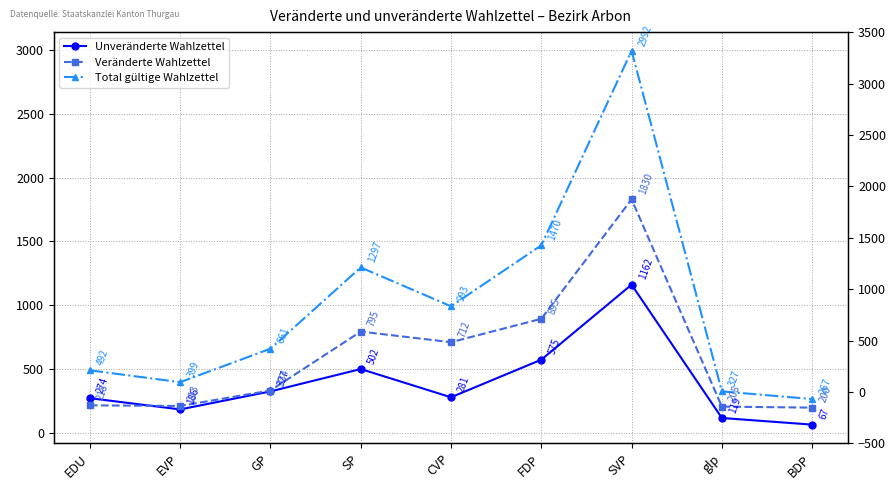

What is the label of the 2nd point from the right?

glp